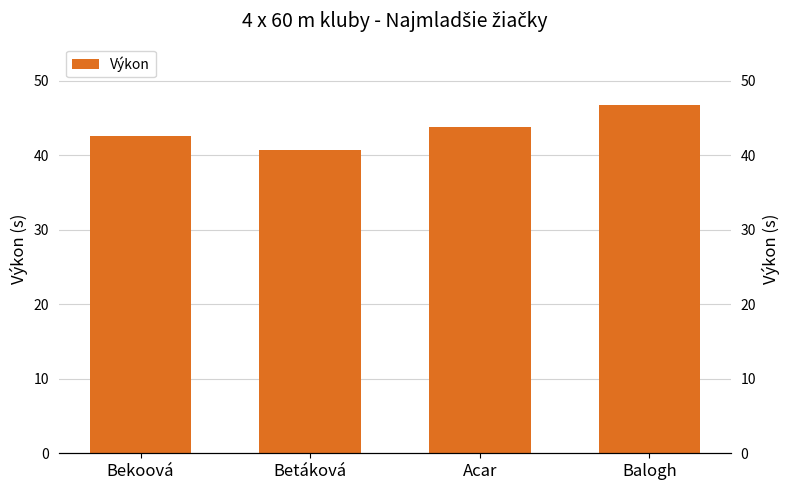

List the labels in order of value, largest first.

Balogh, Acar, Bekoová, Betáková